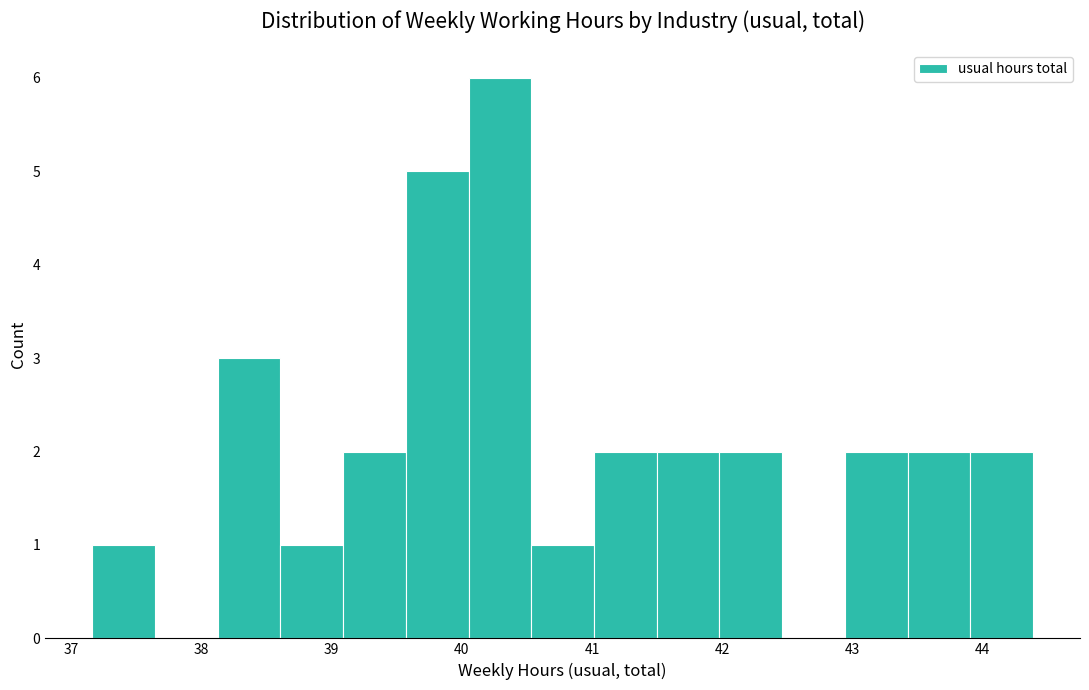

Reading left to right, list every bar in this chart as the range it spans on the x-axis followed by its height. Neither the bar edges nor the heights are printed on the chart, so give them approximately, as read against the axes.

37.2 to 37.6: 1
37.6 to 38.1: 0
38.1 to 38.6: 3
38.6 to 39.1: 1
39.1 to 39.6: 2
39.6 to 40.1: 5
40.1 to 40.5: 6
40.5 to 41.0: 1
41.0 to 41.5: 2
41.5 to 42.0: 2
42.0 to 42.5: 2
42.5 to 42.9: 0
42.9 to 43.4: 2
43.4 to 43.9: 2
43.9 to 44.4: 2